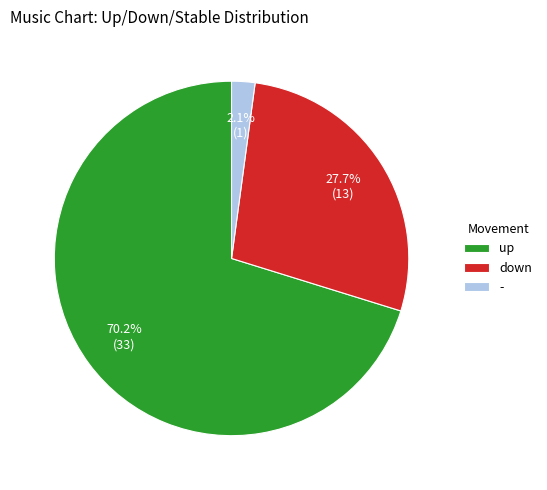

True or false: up accounts for 56% of the total.

False